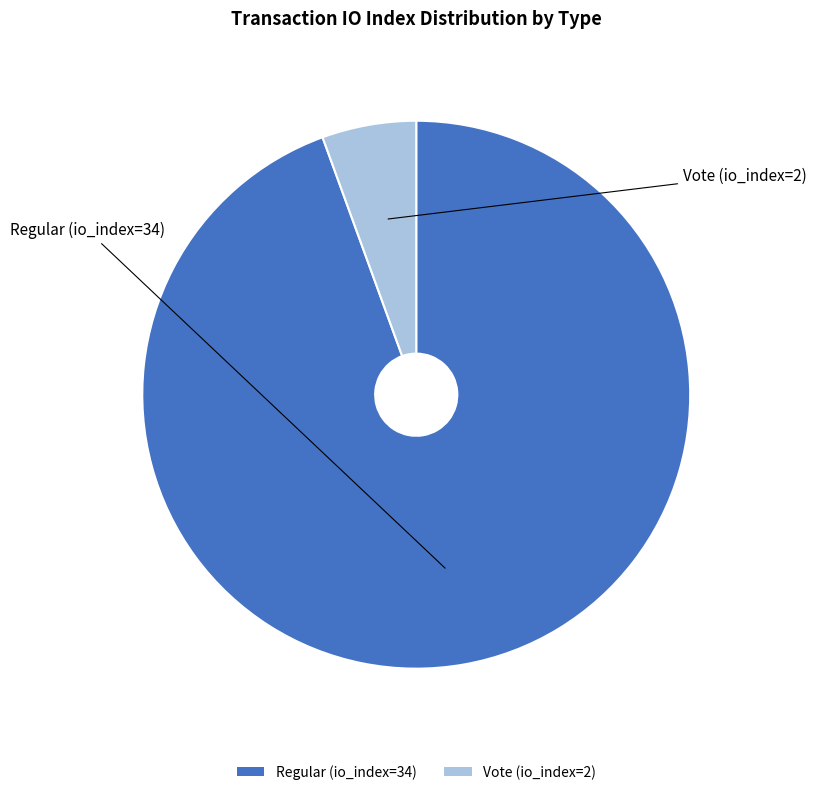

Between Regular (io_index=34) and Vote (io_index=2), which is larger?

Regular (io_index=34)